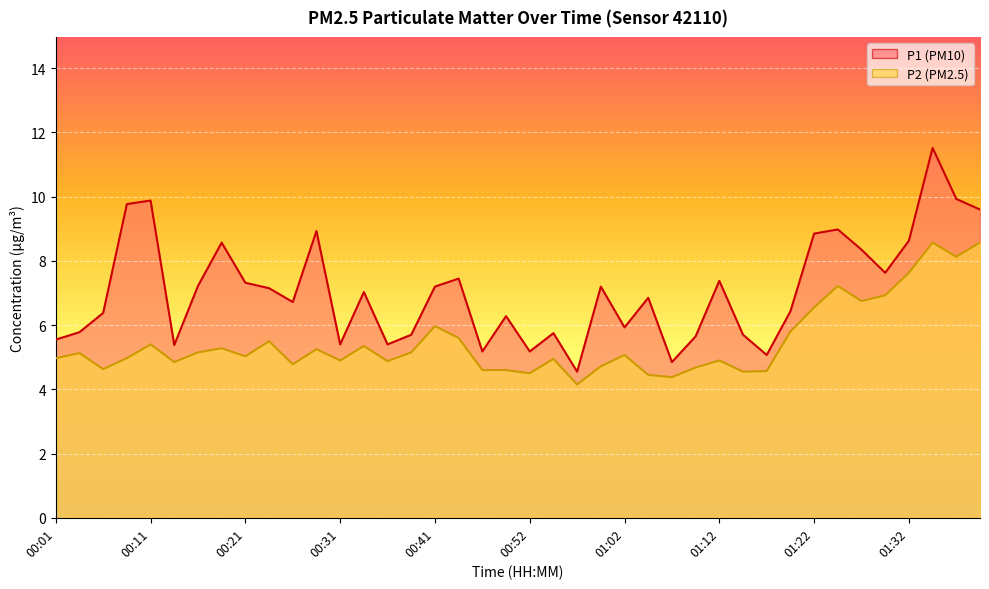

The P2 series shows 1.0 at 00:36. True or false?

False